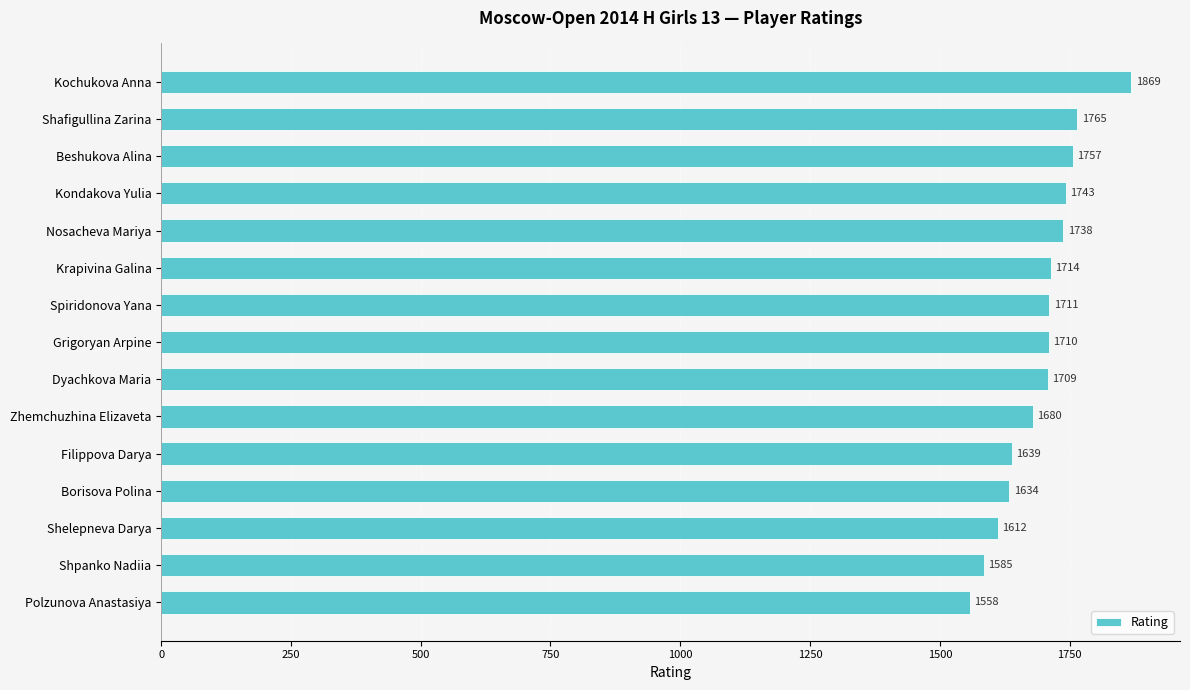

At which label is the value closest to 1713?

Krapivina Galina